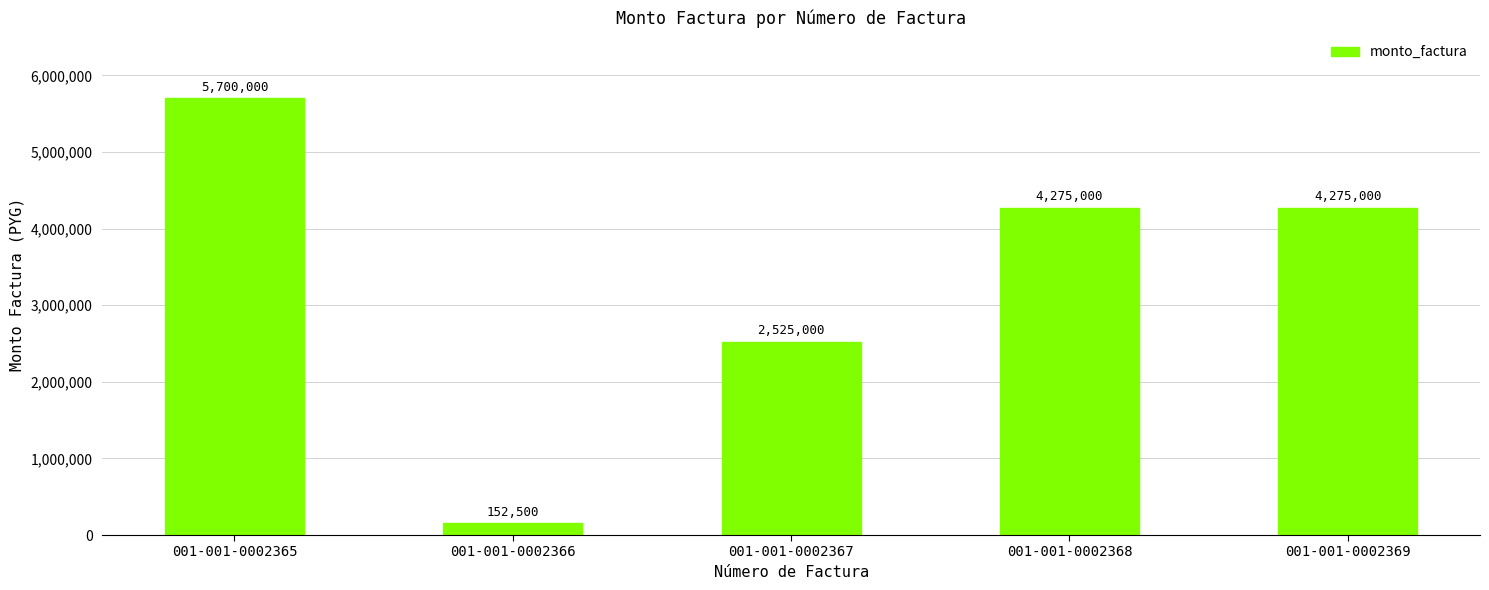

What is the value of the 4th bar from the left?

4275000